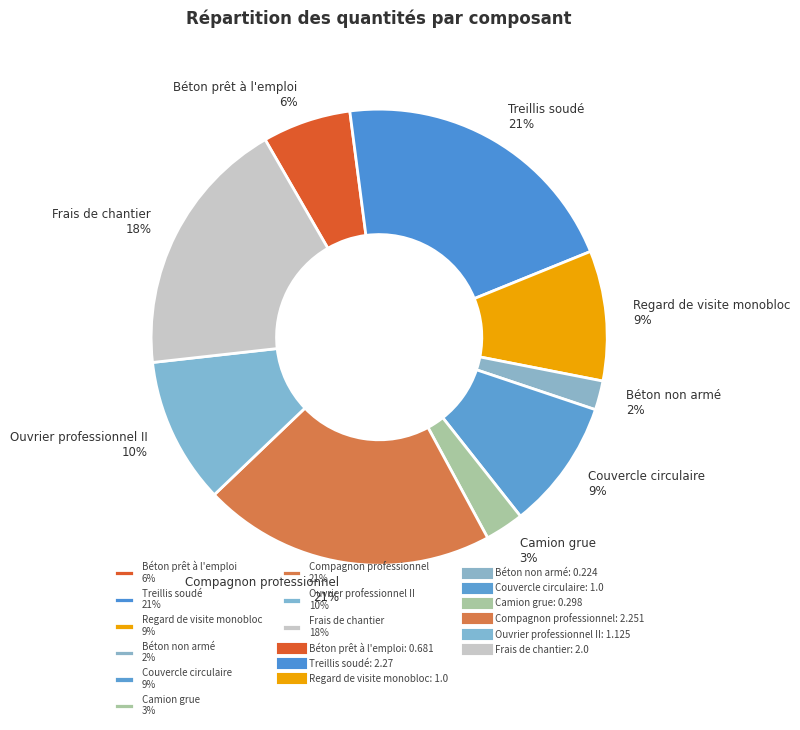

What percentage is the Frais de chantier slice, to the nearest percent?

18%